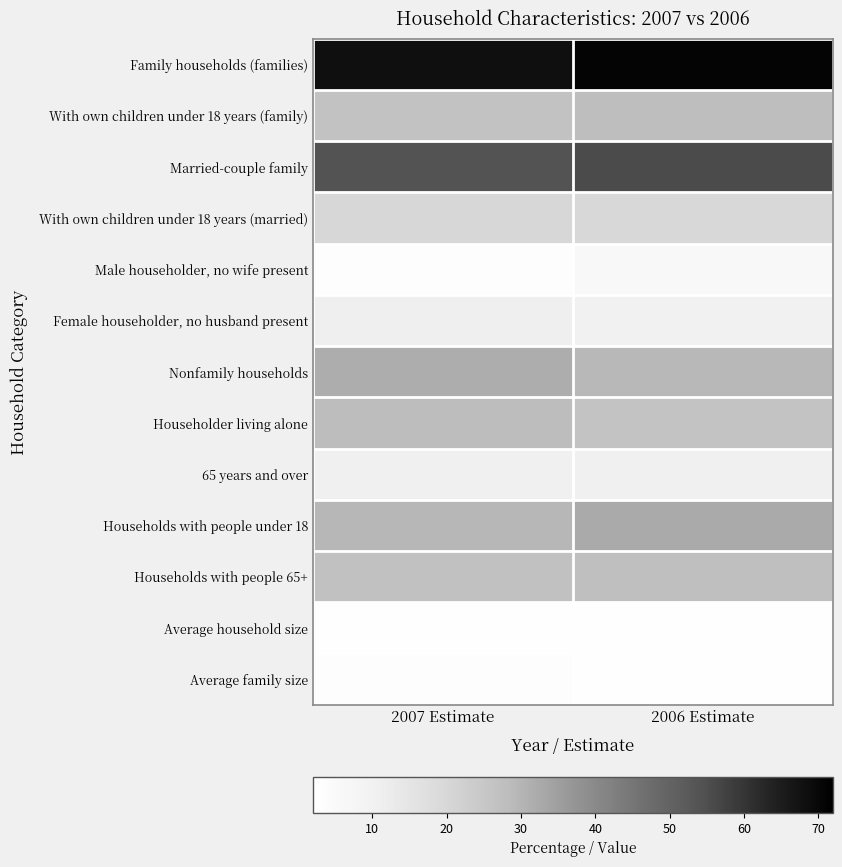

Which series has the largest total across all categories?

Family households (families)